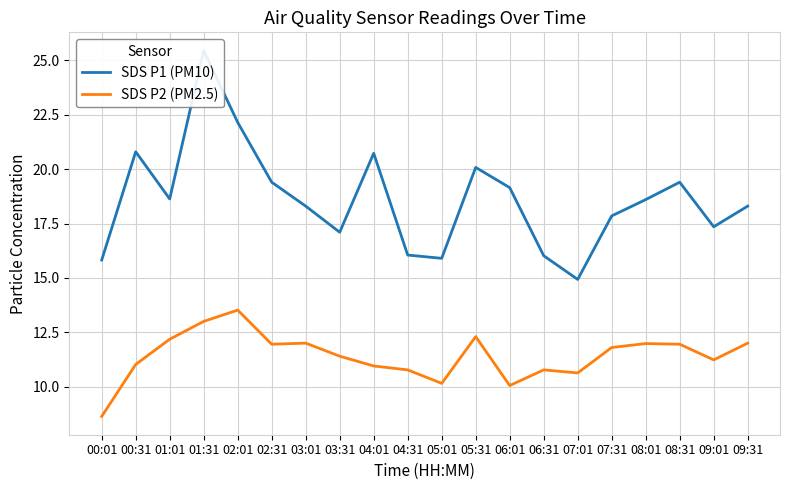

What is the value of the SDS P2 (PM2.5) point at the 7th from the left?

12.0